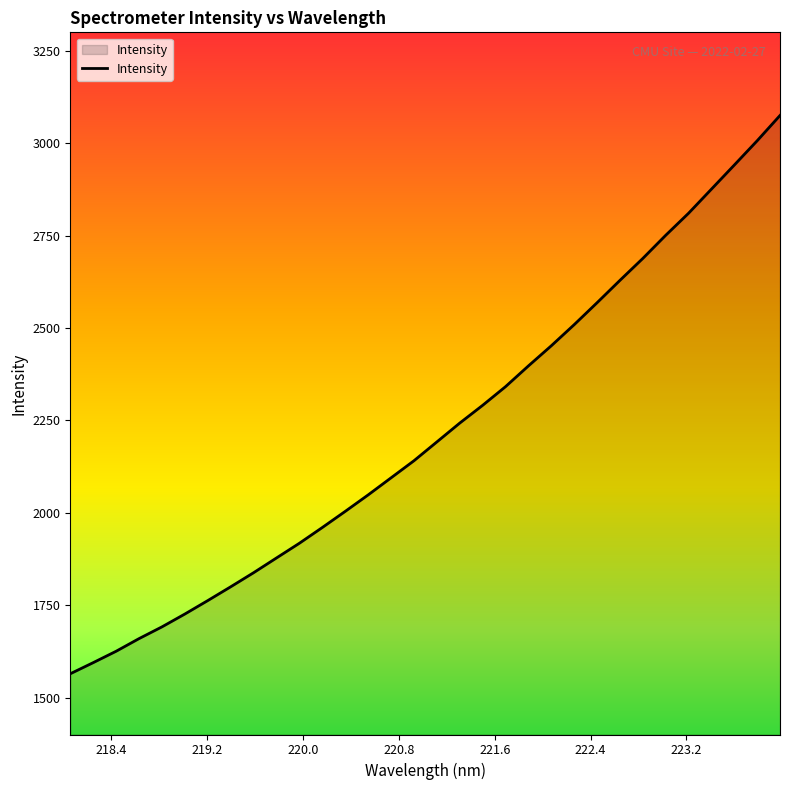

What is the minimum value shown in the chart?

1564.4